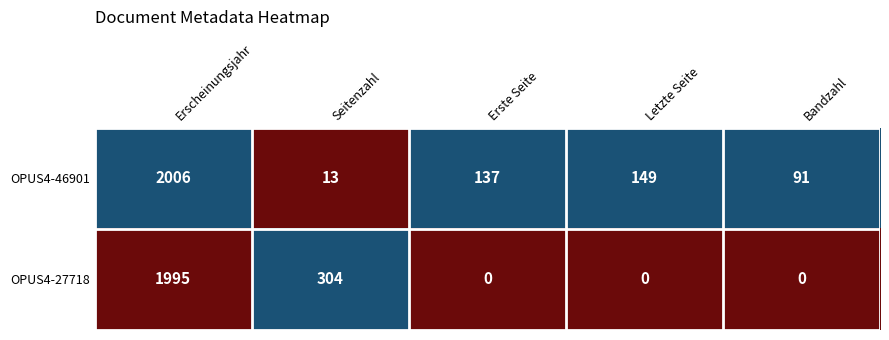

Which series has the largest total across all categories?

OPUS4-46901